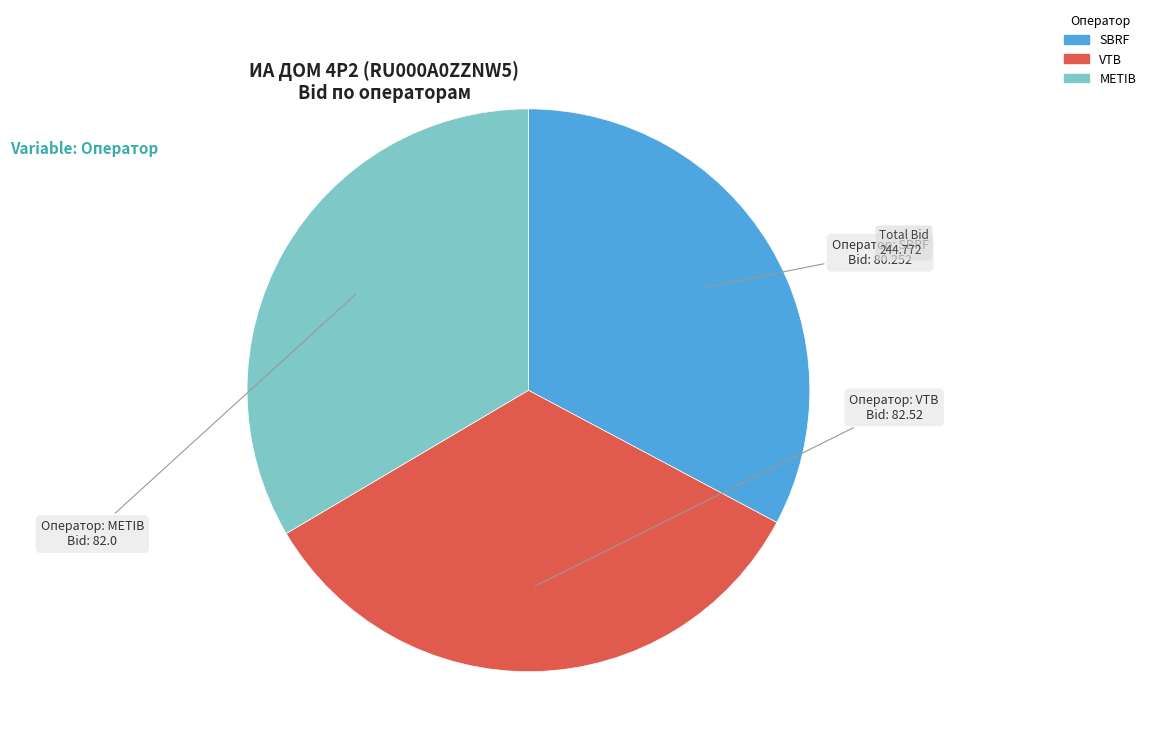

Which has a higher value, SBRF or METIB?

METIB